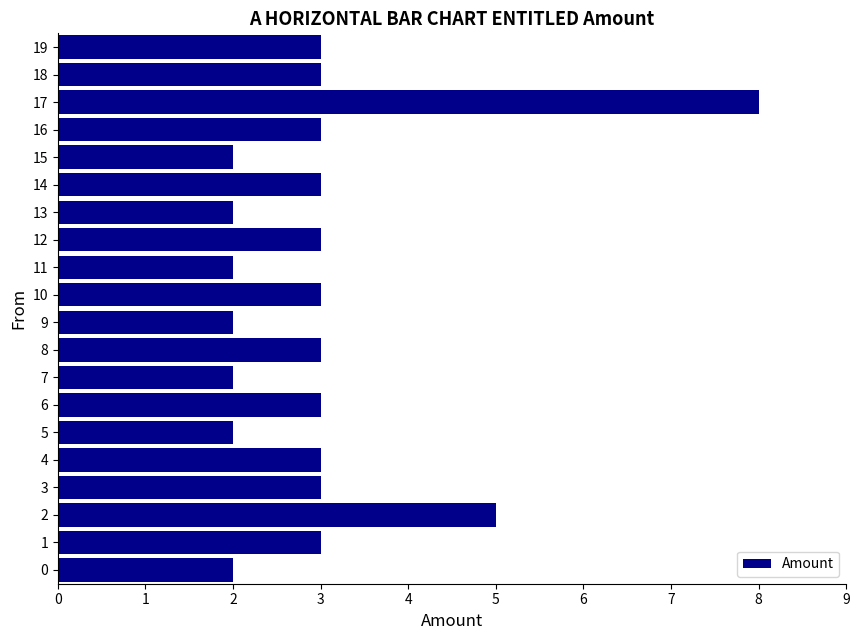

Are the bars grouped side by side (vs. stacked)?

No